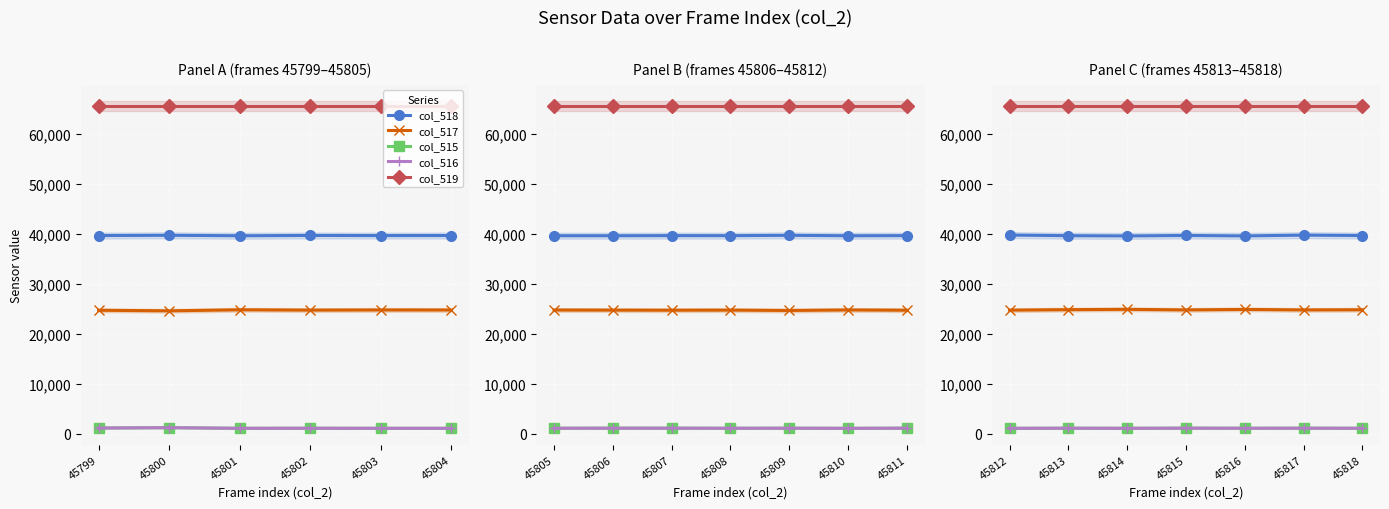

True or false: col_518 and col_519 cross at least once.

False